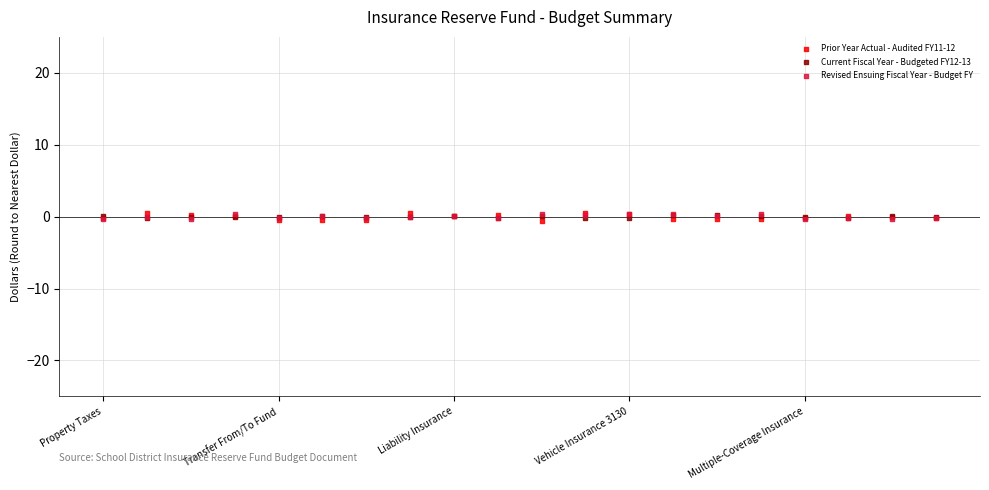

What are all the series names shown in the legend?

Prior Year Actual - Audited FY11-12, Current Fiscal Year - Budgeted FY12-13, Revised Ensuing Fiscal Year - Budget FY